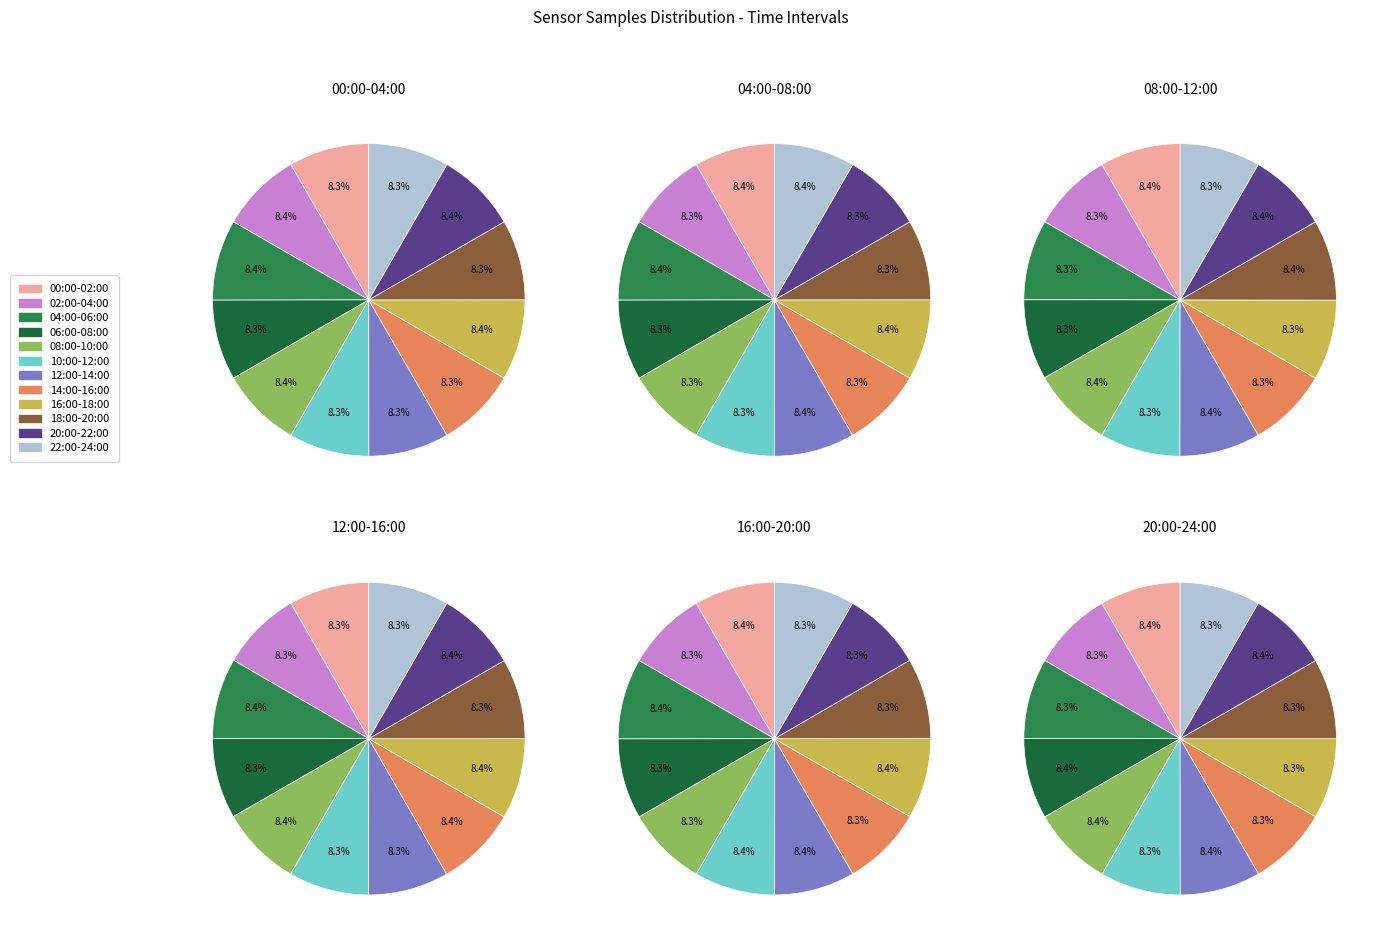

To the nearest percent, what is the combined percentage of 22:00-24:00 and 02:00-04:00?

17%